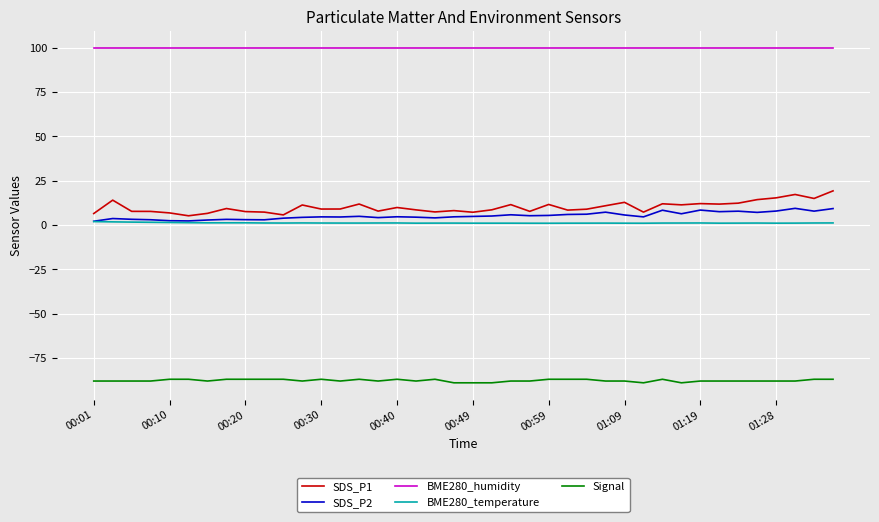

Does the chart have visible grid lines?

Yes